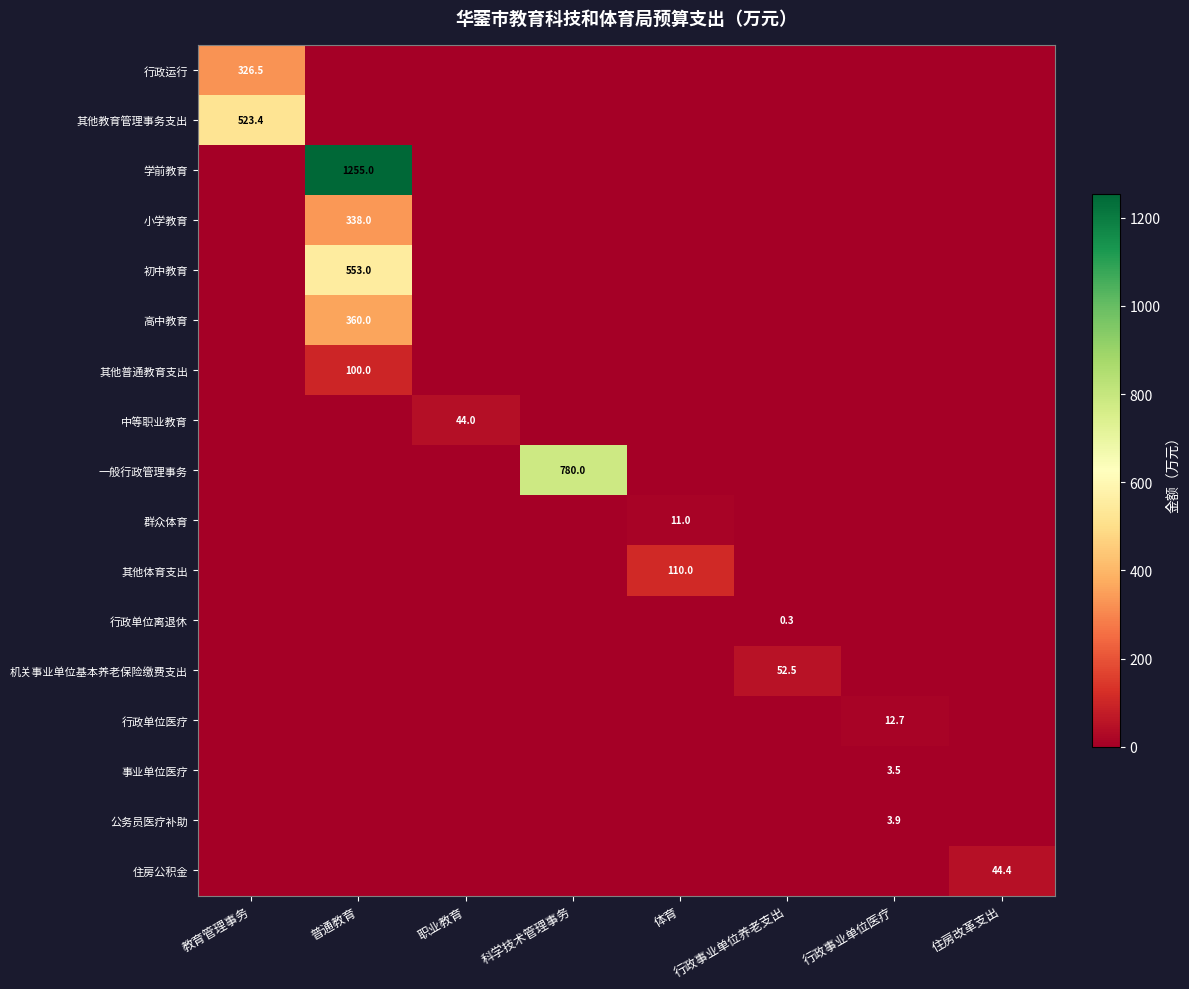

What is the maximum value shown in the chart?

1255.0